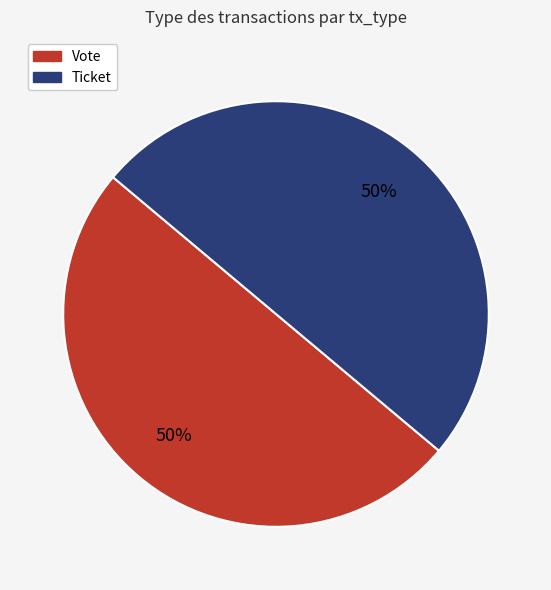

Is the sum of Vote and Ticket greater than half?

Yes